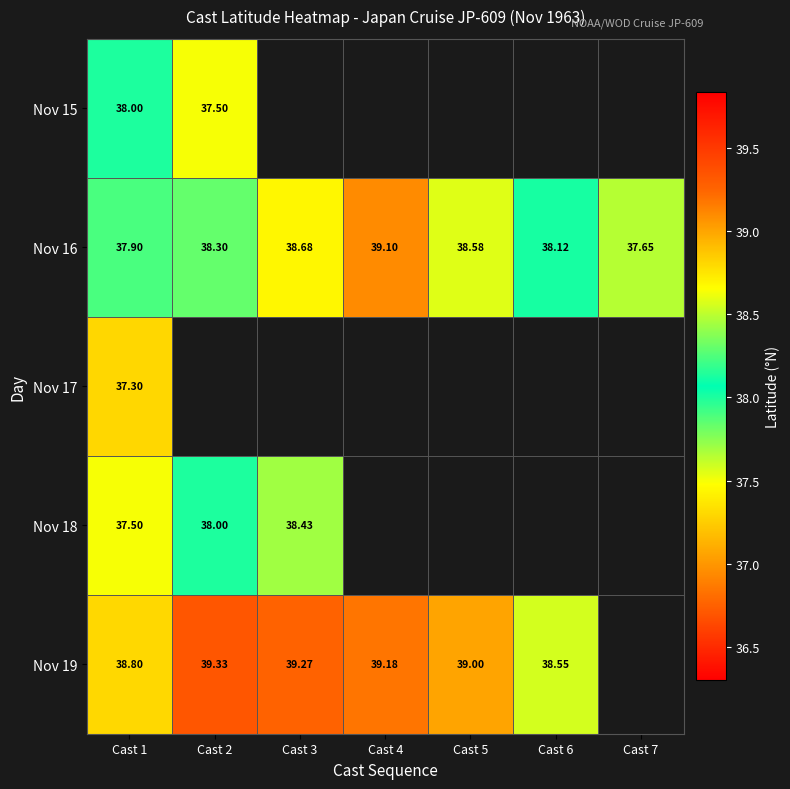

Between Cast 4 and Cast 7, which series saw the biggest shift?

Nov 16